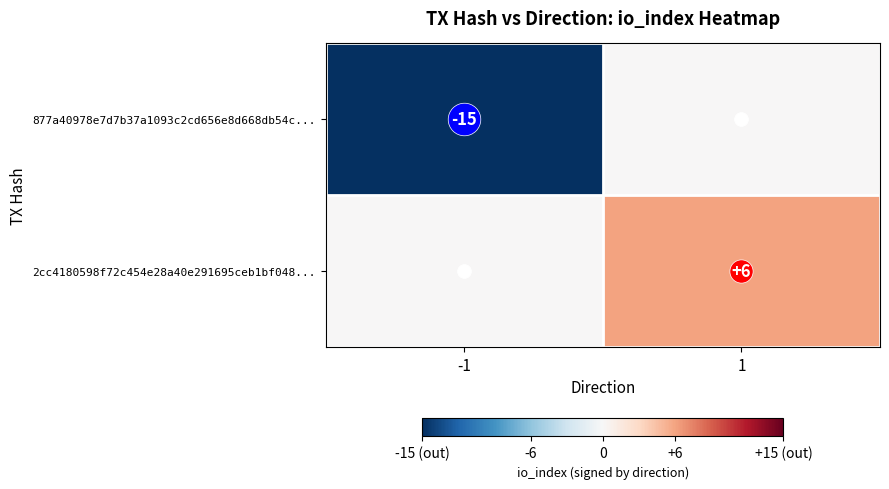

How many series are shown in this chart?

2